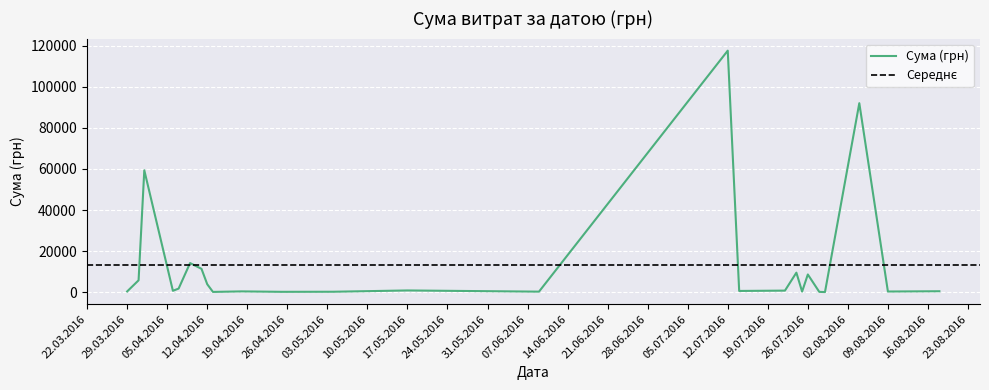

Approximately how many times larger is the value at 29.07.2016 compared to 09.06.2016?

0.3